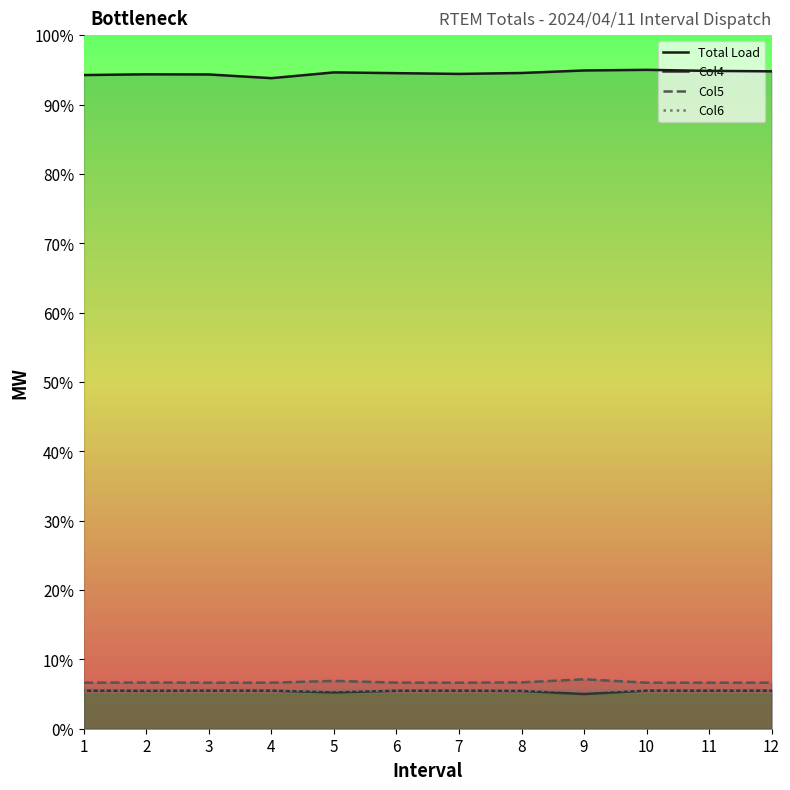

At which label does Col5 reach its peak?

9